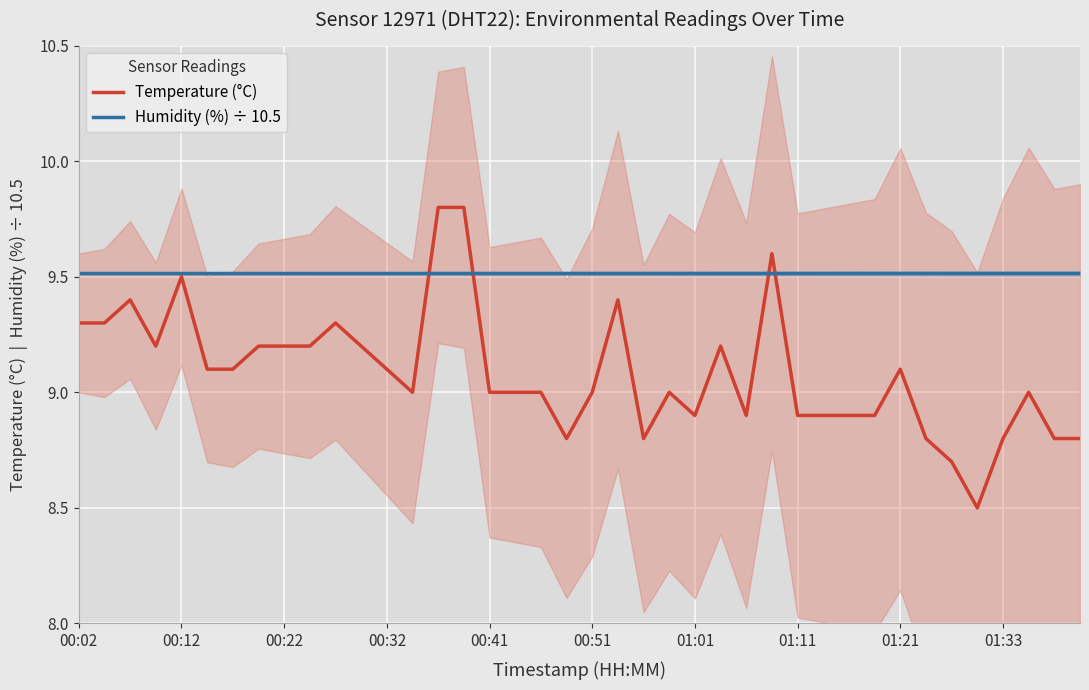

True or false: Humidity (%) ÷ 10.5 has a value of 9.5 at 01:11.

True